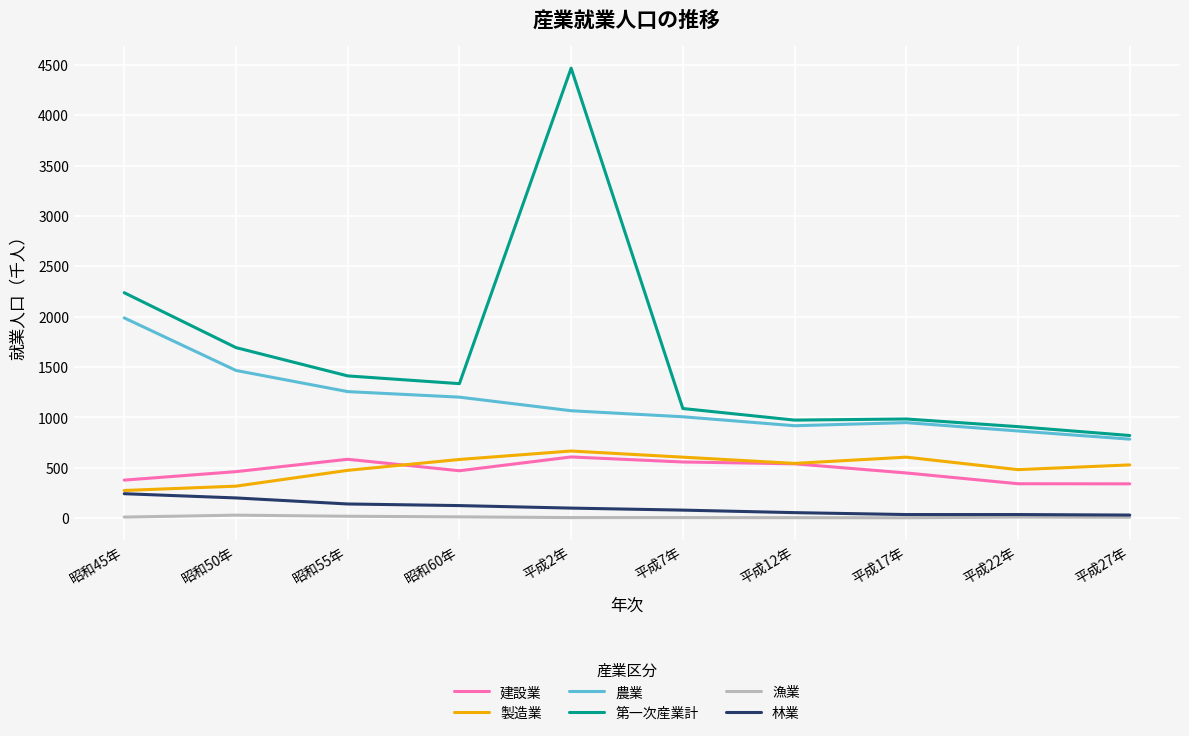

Which series changed the most between 昭和45年 and 昭和60年?

第一次産業計